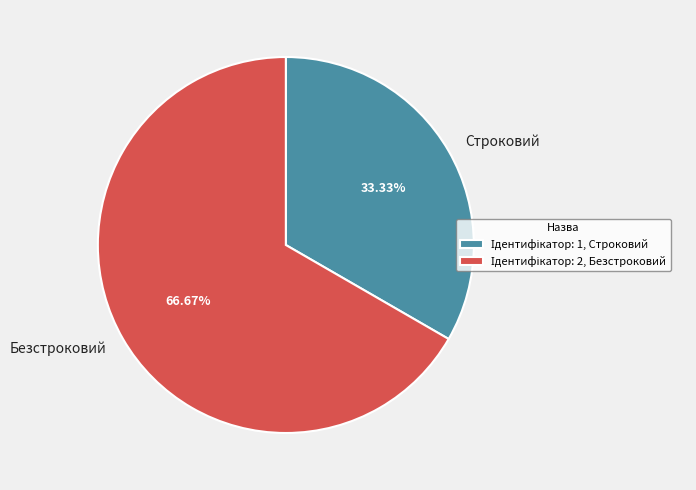

To the nearest percent, what percentage of the pie is Строковий?

33%